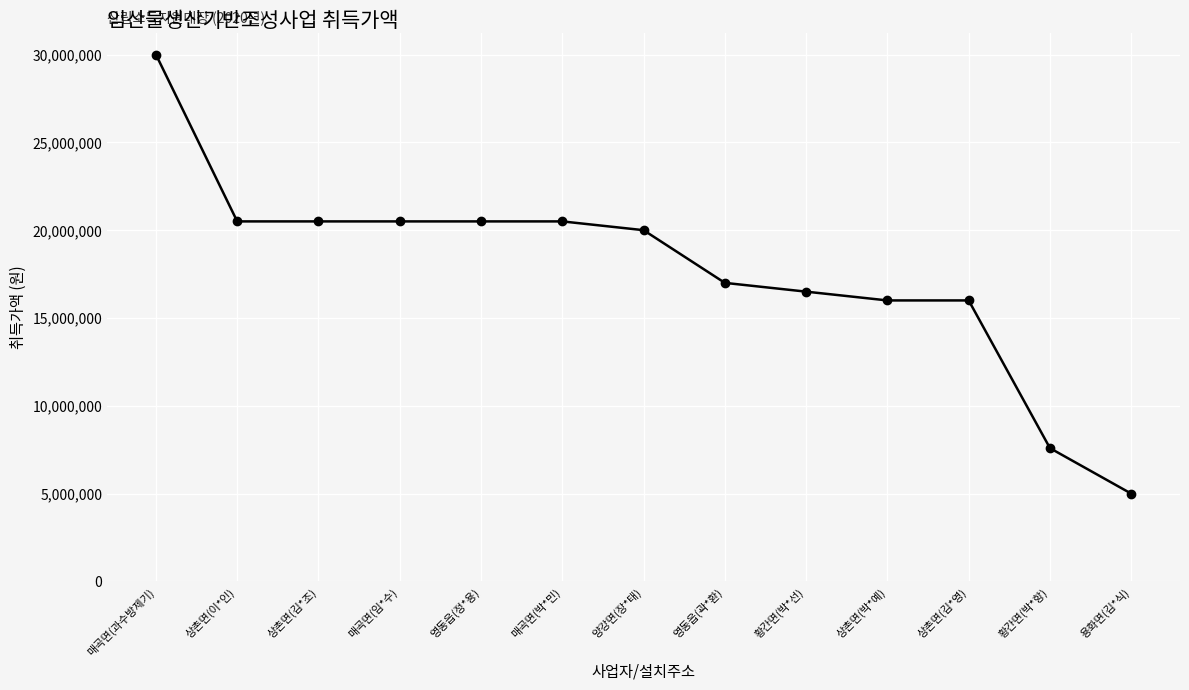

At which label is the value closest to 17500000?

영동읍(곽*환)